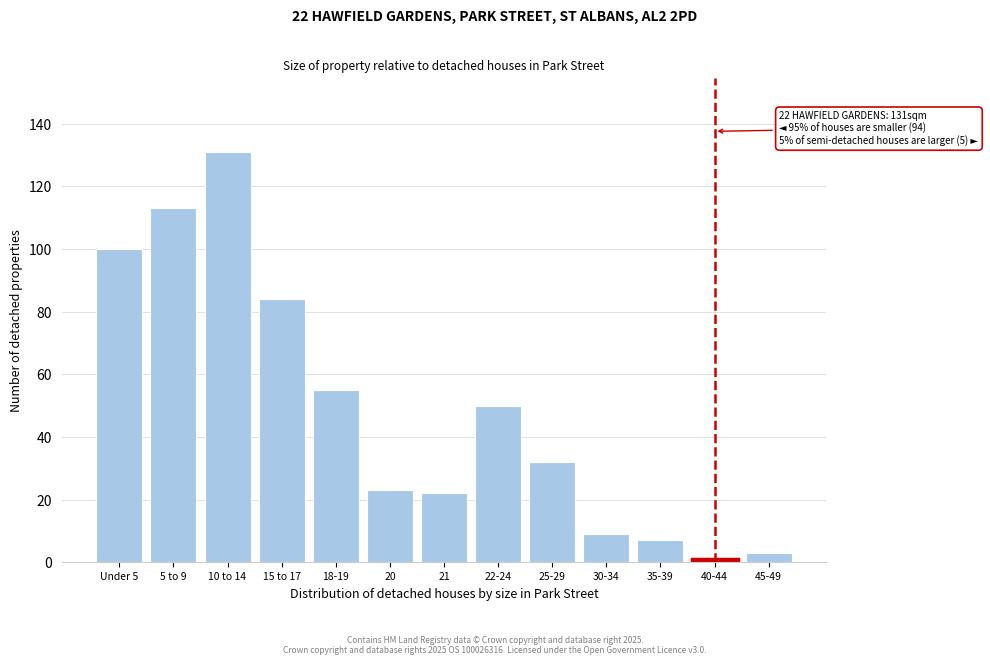

Reading right to left, what are all the values shown in this chart?

3	1	7	9	32	50	22	23	55	84	131	113	100